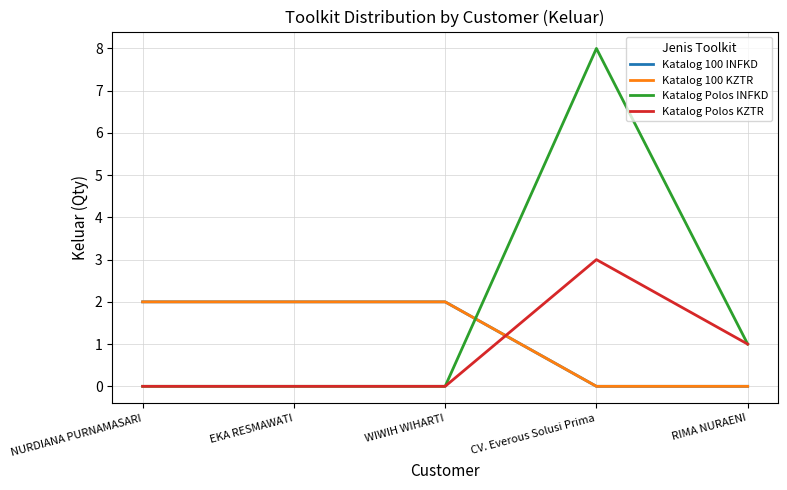

Reading left to right, list all the values displayed in this chart.

Katalog 100 INFKD: 2	2	2	0	0
Katalog 100 KZTR: 2	2	2	0	0
Katalog Polos INFKD: 0	0	0	8	1
Katalog Polos KZTR: 0	0	0	3	1